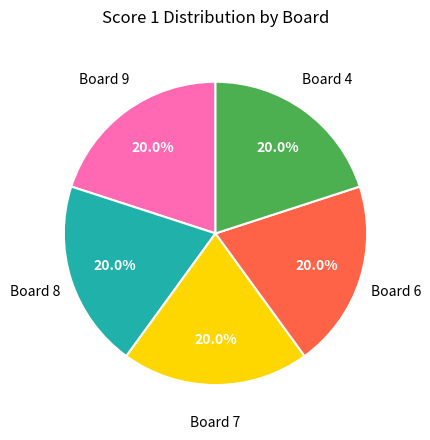

Does any single category account for the majority?

No